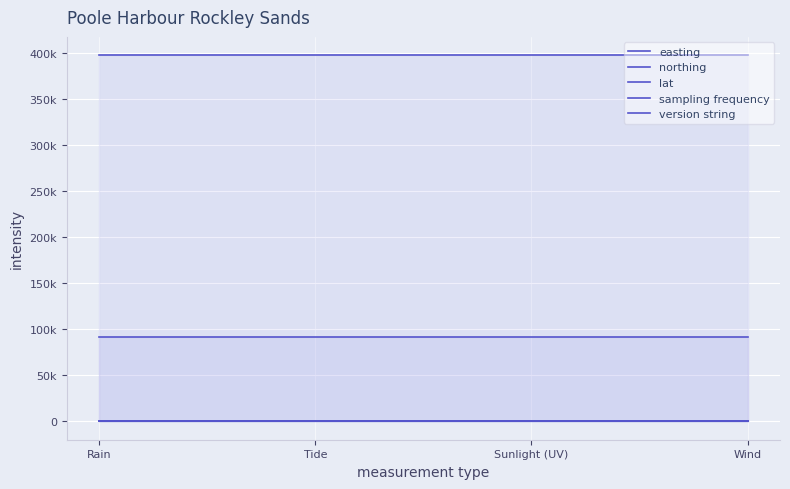

True or false: lat and version string cross at least once.

False